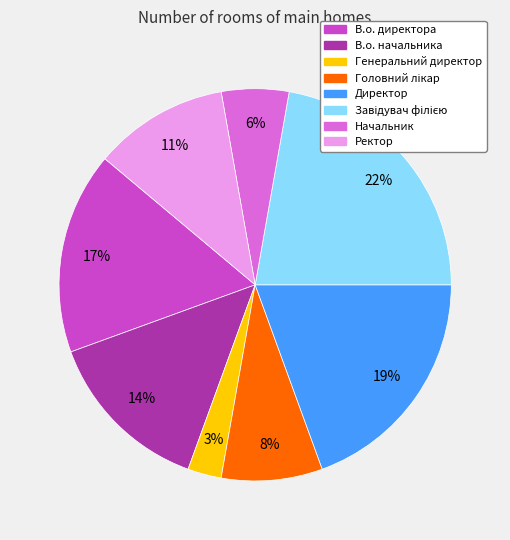

How many segments does this pie chart have?

8